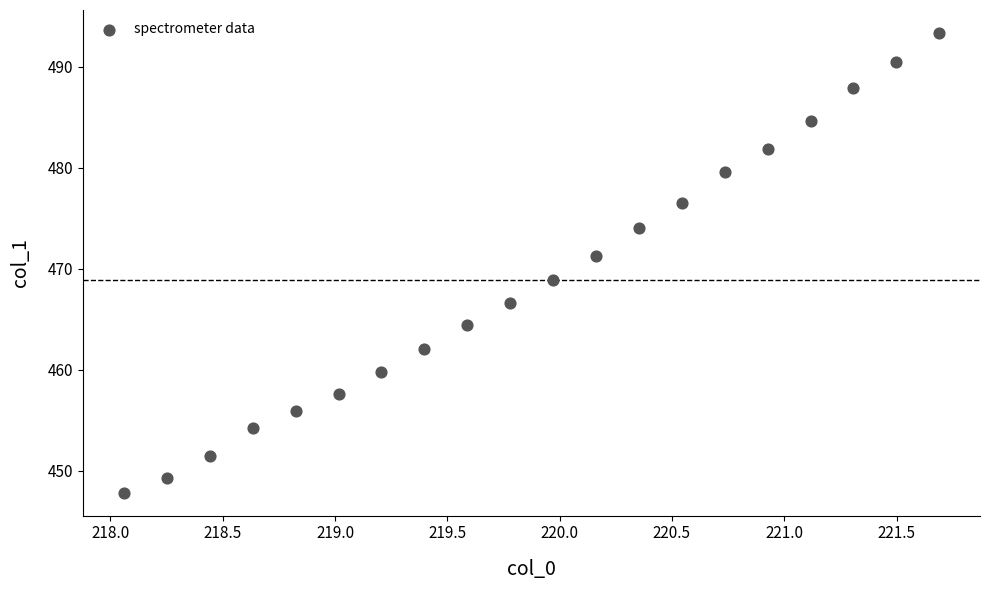

What is the range of Y values (max minus min)?

45.5